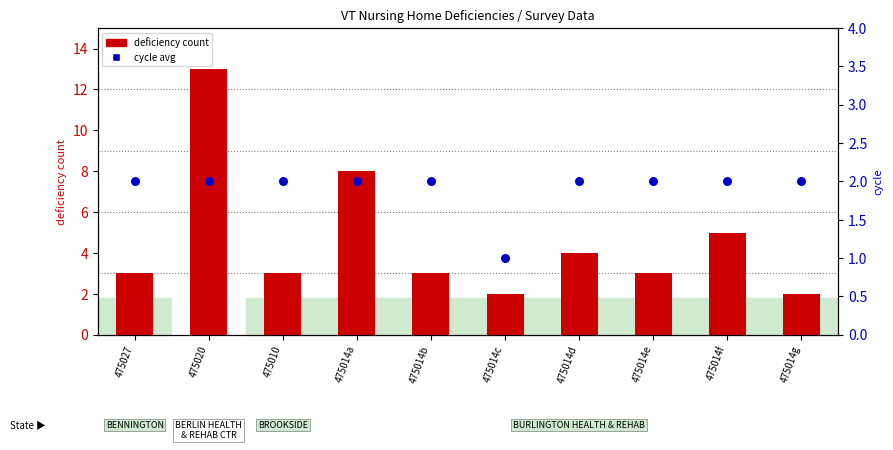

What are all the series names shown in the legend?

deficiency count, cycle avg